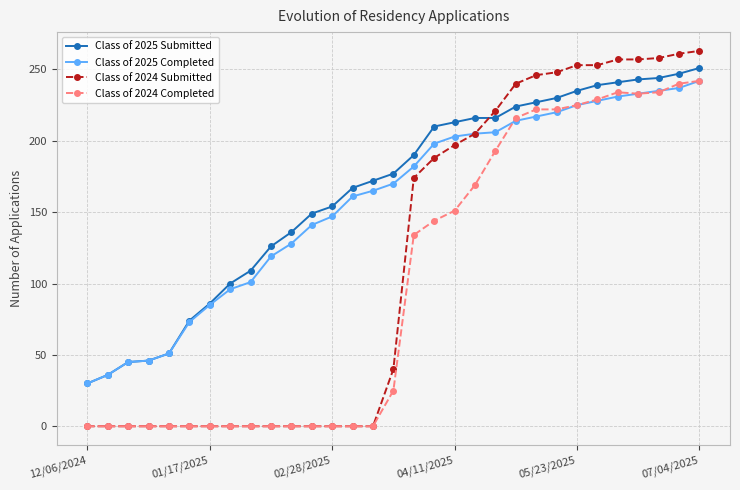

What is the minimum value for Class of 2025 Completed?

30